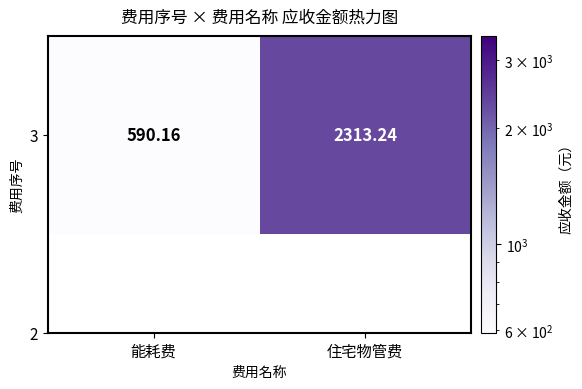

Rank the categories by value from lowest to highest.

能耗费, 住宅物管费